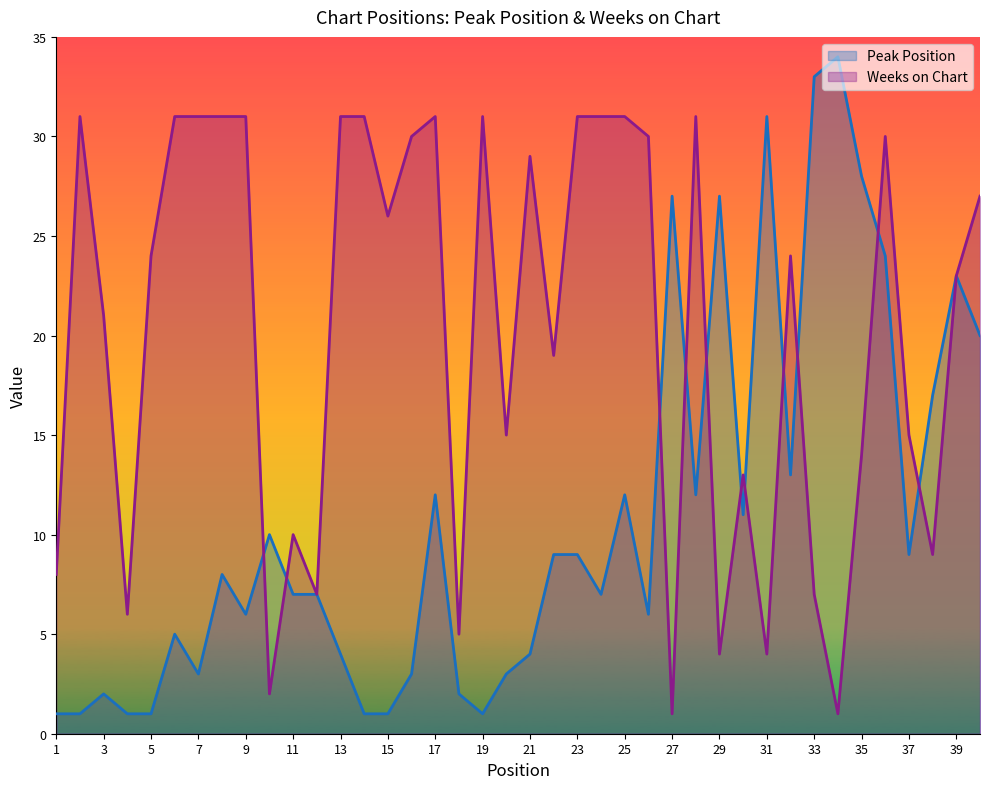

At 24, list the series in order from smallest to largest.

Peak Position, Weeks on Chart